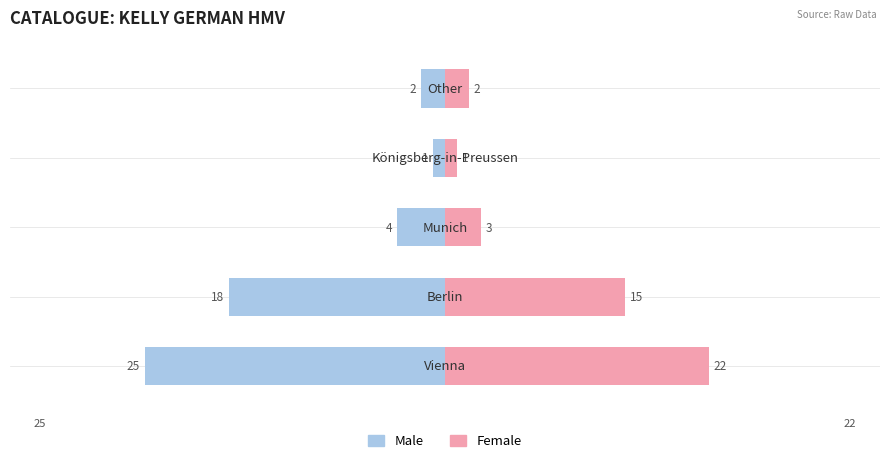

At how many categories does at least one series exceed 12?

2